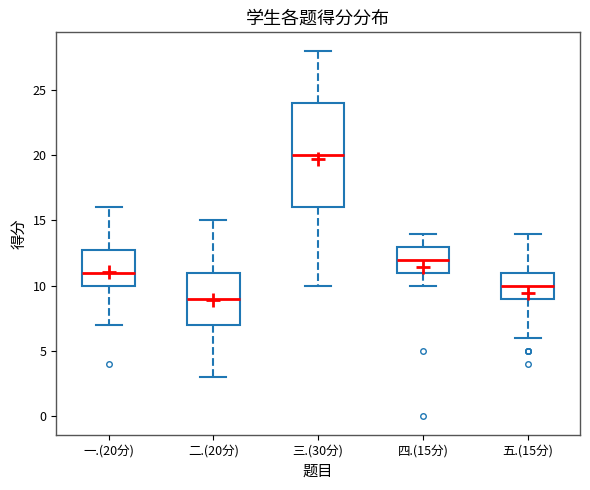

Reading left to right, transcribe this box plot: for each box, give where its median line is, the range the box spans, and where its two whiskers end, as read against the y-axis. The values are not printed on the chart, so give them approximately, as read against the axis.

一.(20分): median 11, box 10 to 13, whiskers 7 to 16
二.(20分): median 9, box 7 to 11, whiskers 3 to 15
三.(30分): median 20, box 16 to 24, whiskers 10 to 28
四.(15分): median 12, box 11 to 13, whiskers 10 to 14
五.(15分): median 10, box 9 to 11, whiskers 6 to 14